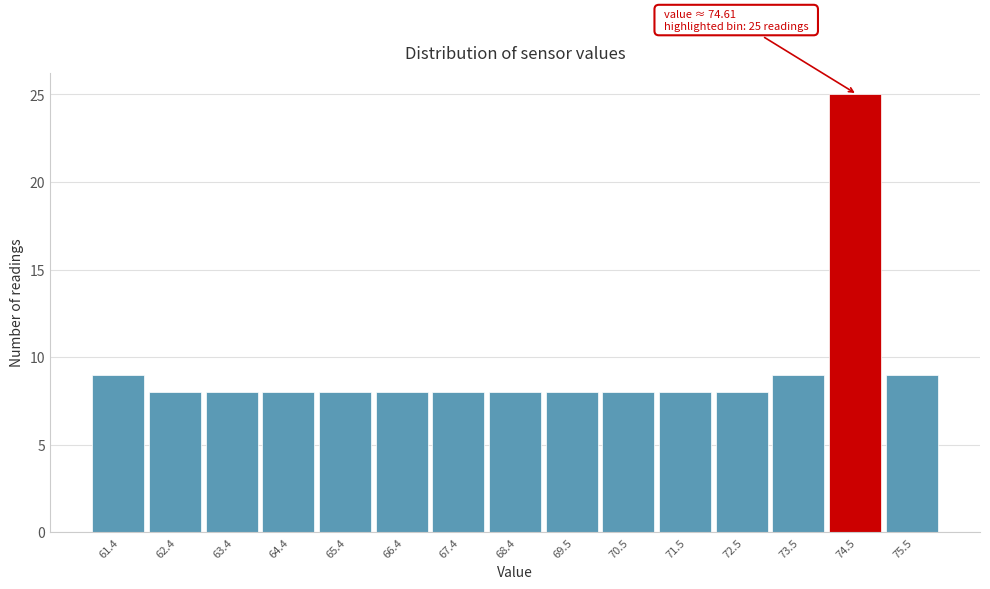

Reading right to left, transcribe all the data shown in this chart.

75.5=9	74.5=25	73.5=9	72.5=8	71.5=8	70.5=8	69.5=8	68.4=8	67.4=8	66.4=8	65.4=8	64.4=8	63.4=8	62.4=8	61.4=9